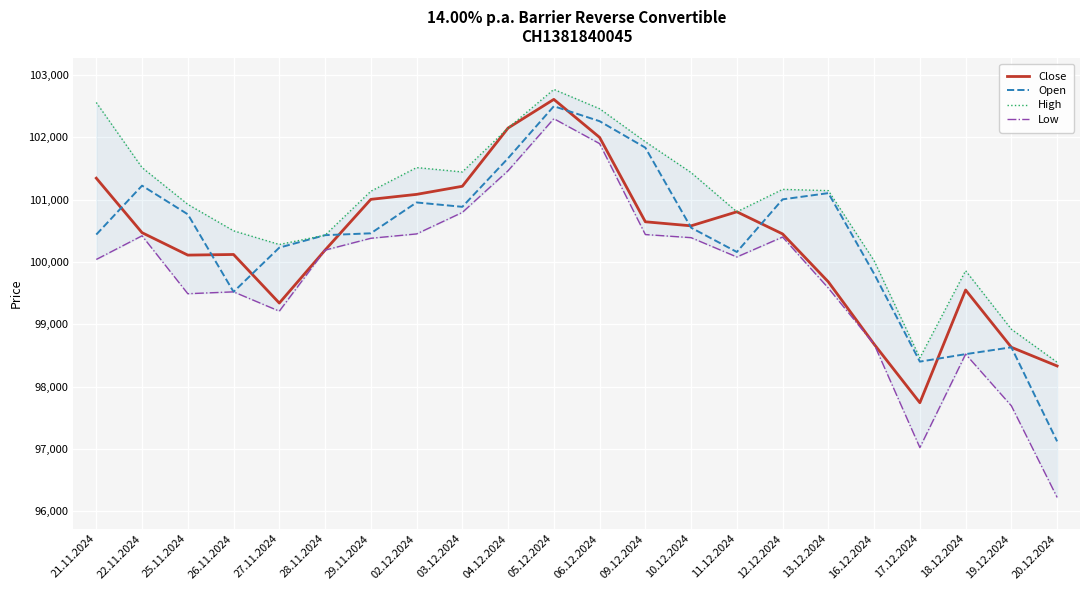

Is this an area chart (filled region under the line)?

No